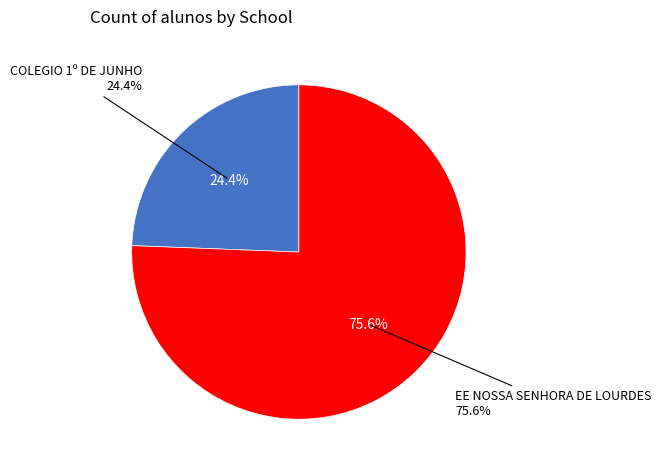

How many slices are in this pie chart?

2